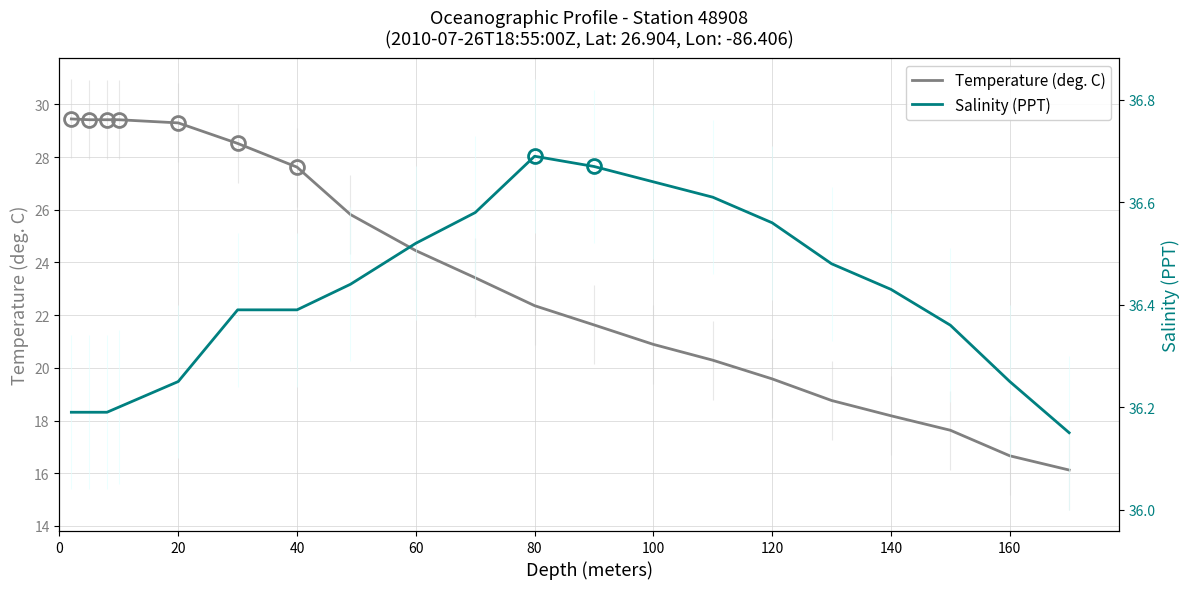

What is the sum of all Temperature (deg. C) values?

468.9